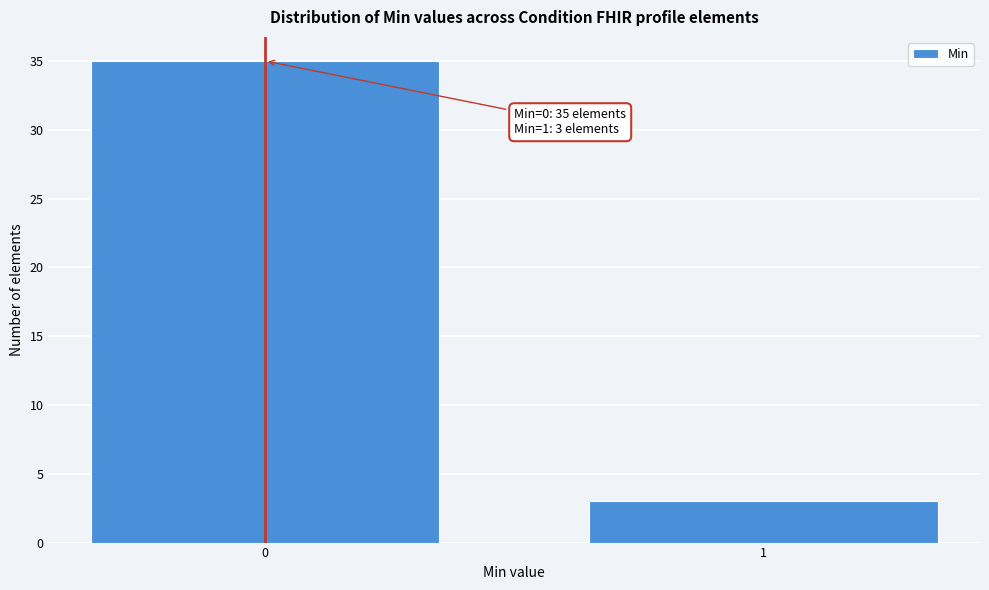

Reading left to right, extract all data points from this chart.

0=35	1=3